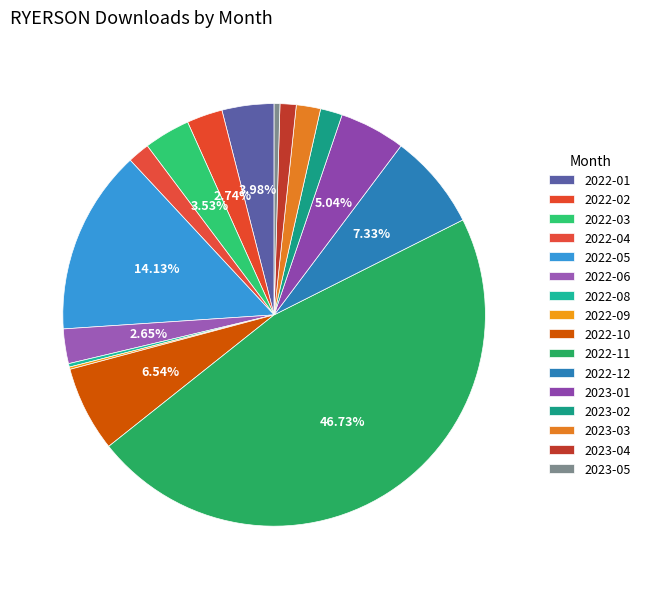

Is it true that 2022-11 is 47% of the pie?

True